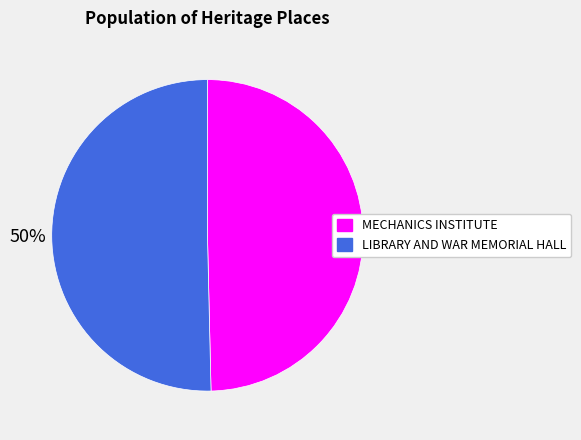

True or false: MECHANICS INSTITUTE accounts for 50% of the total.

True